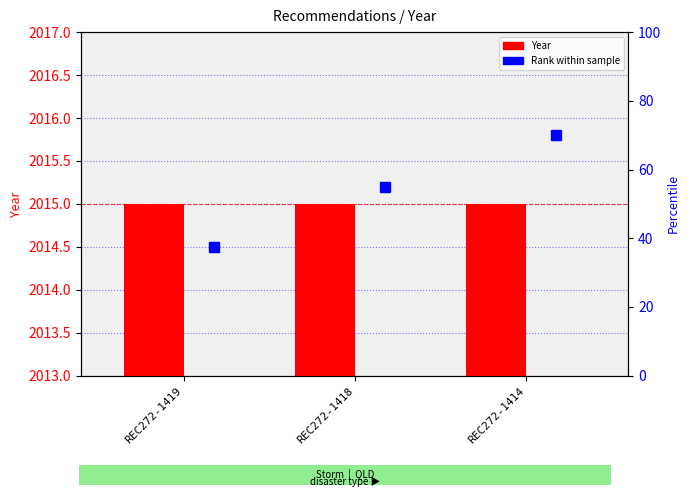

How many Rank within sample values are between 2014 and 2015?

1